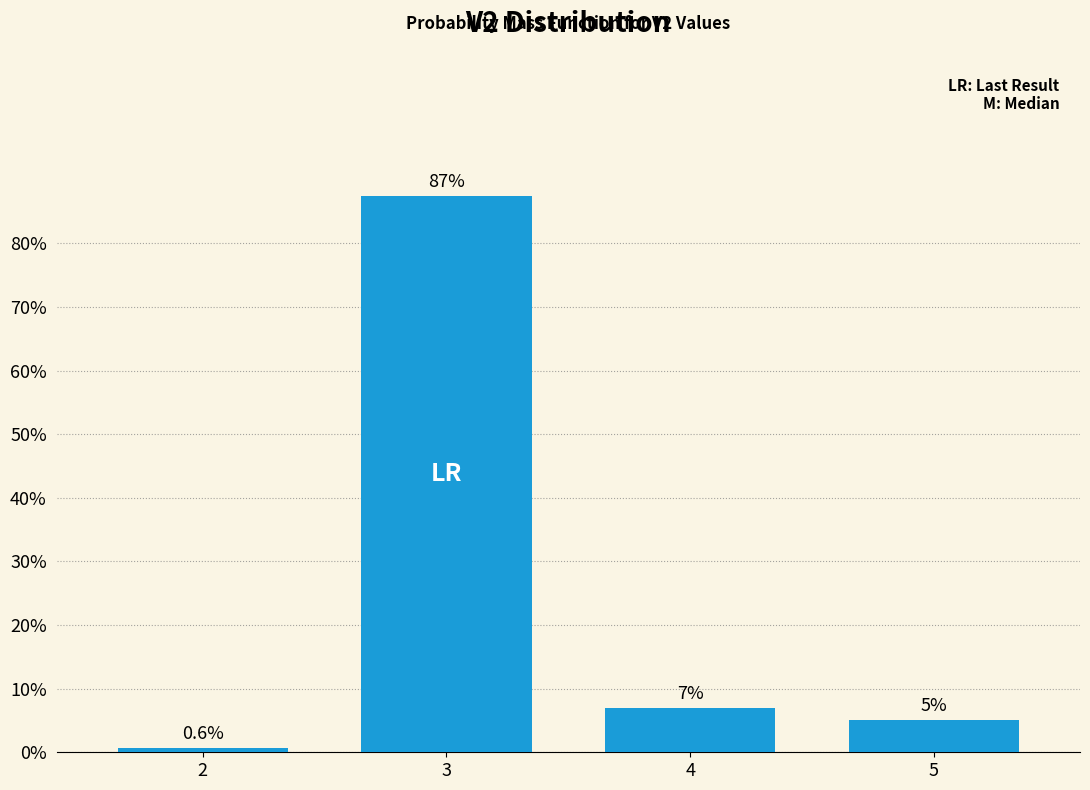

Reading left to right, extract all data points from this chart.

0.6	87.4	6.9	5.0